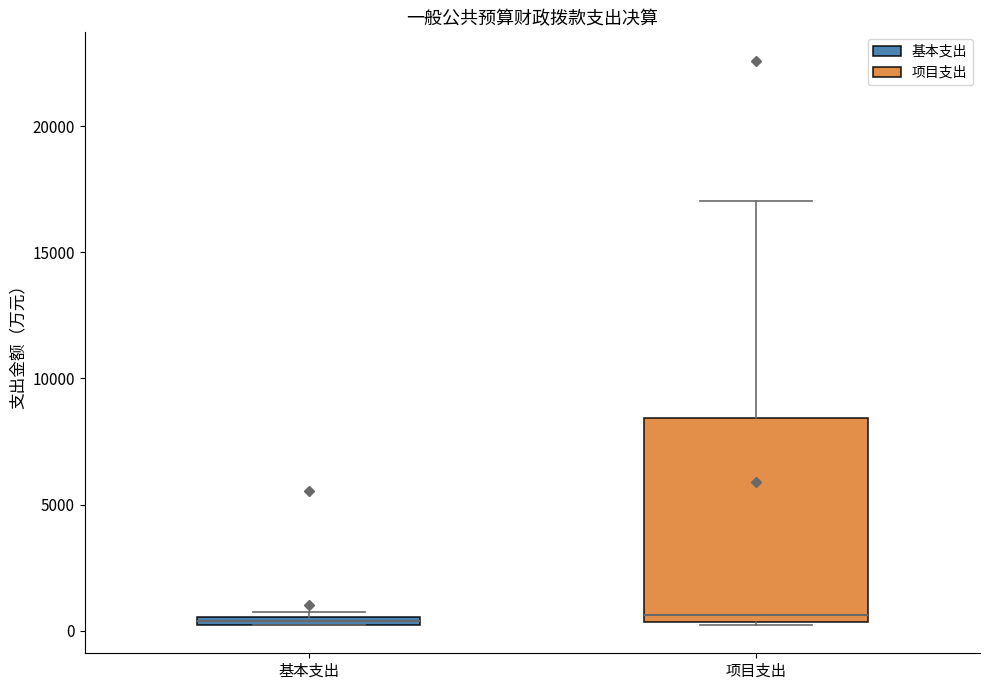

Comparing the boxes themselves (not the whiskers), which one is the tallest?

项目支出